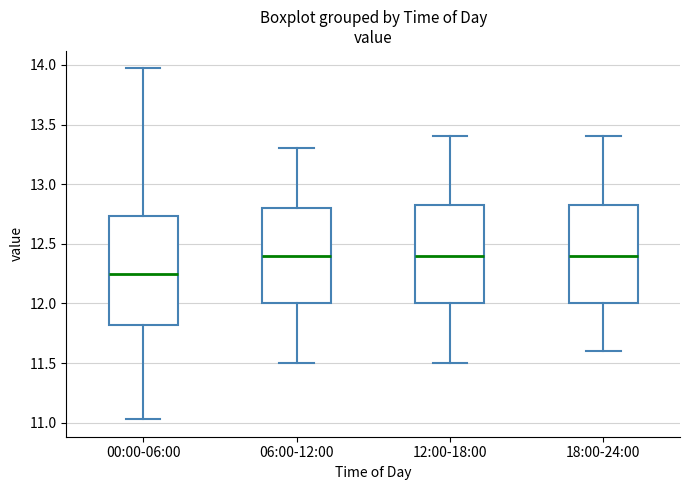

Comparing the boxes themselves (not the whiskers), which one is the tallest?

00:00-06:00